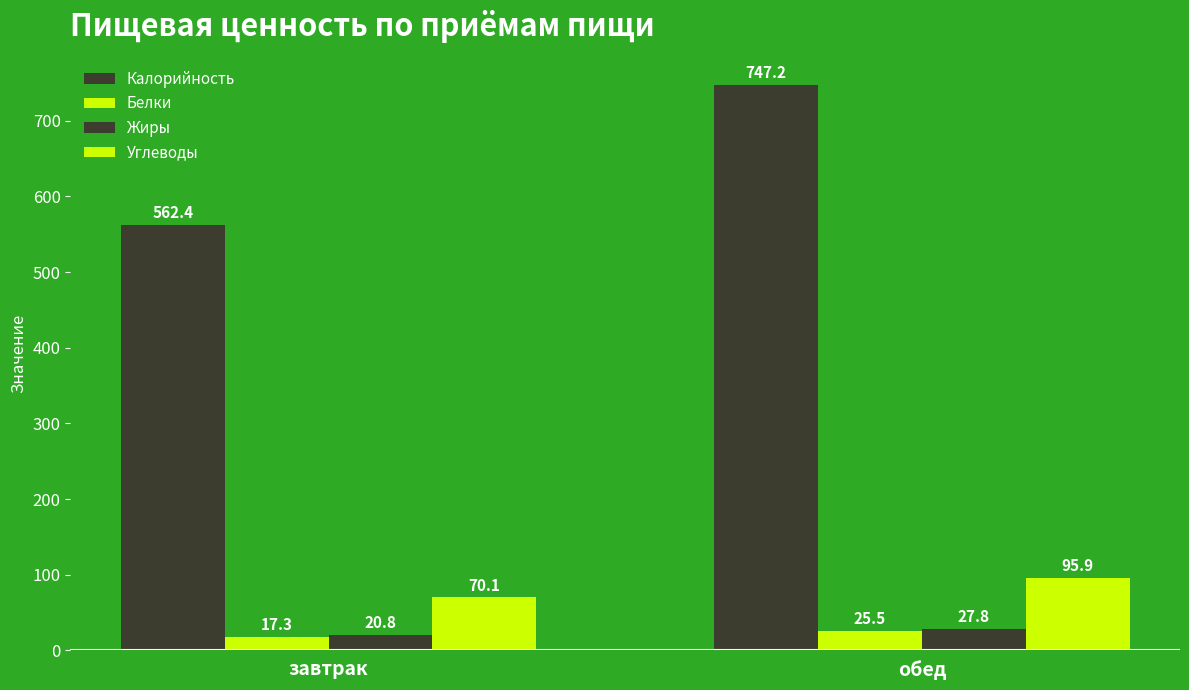

How many bars are there in each group?

4